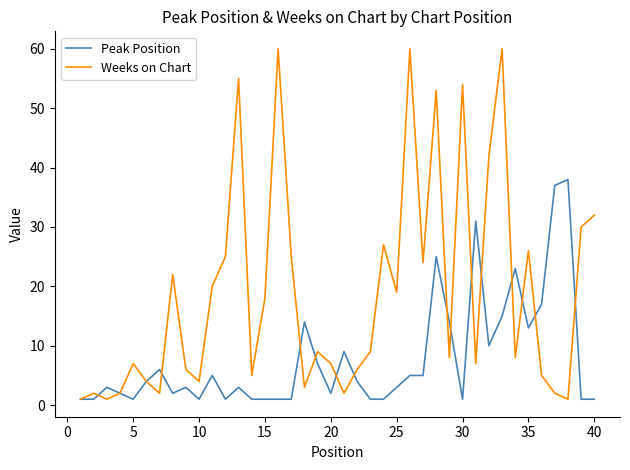

What are all the series names shown in the legend?

Peak Position, Weeks on Chart